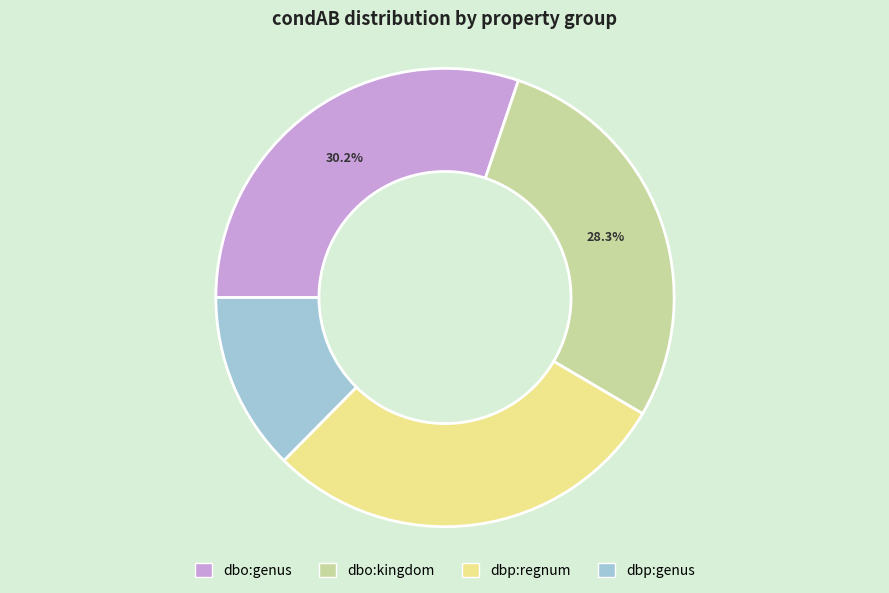

Which category has the biggest portion of the pie?

dbo:genus